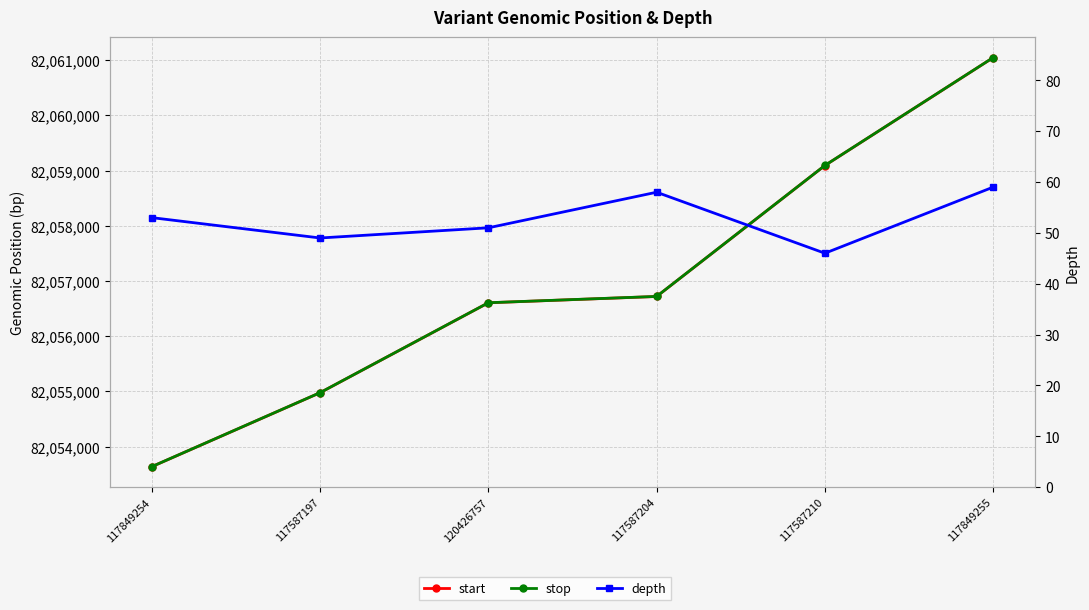

List the labels in order of depth value, largest first.

117849255, 117587204, 117849254, 120426757, 117587197, 117587210